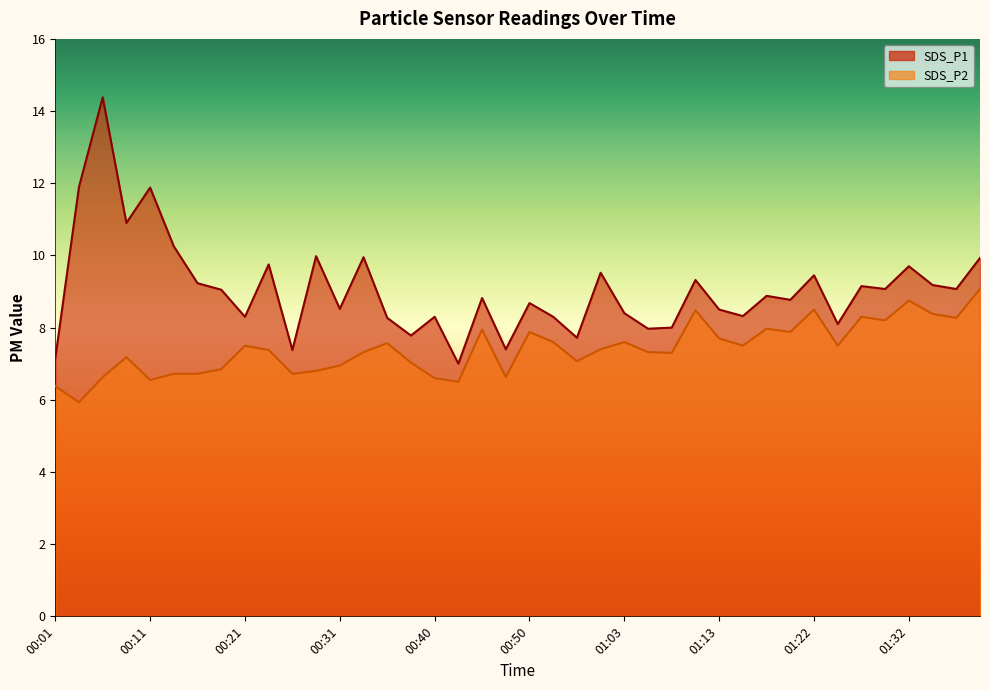

How many lines are shown in the chart?

2